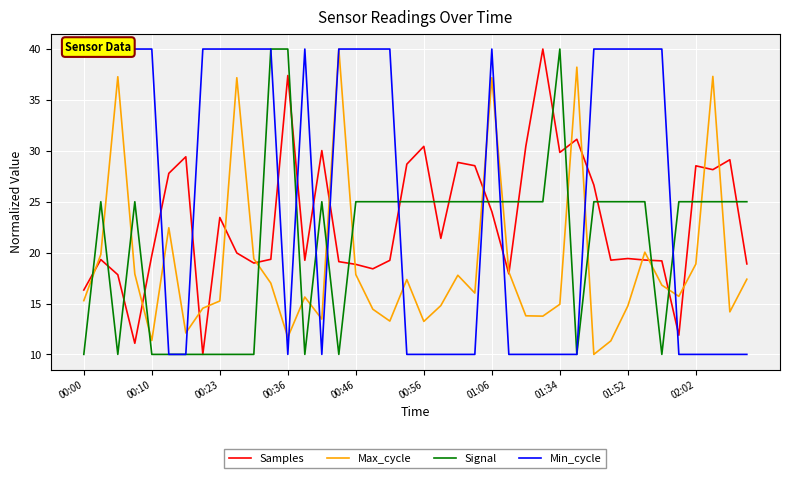

What is the difference between the maximum and minimum values in the Max_cycle series?

30.0